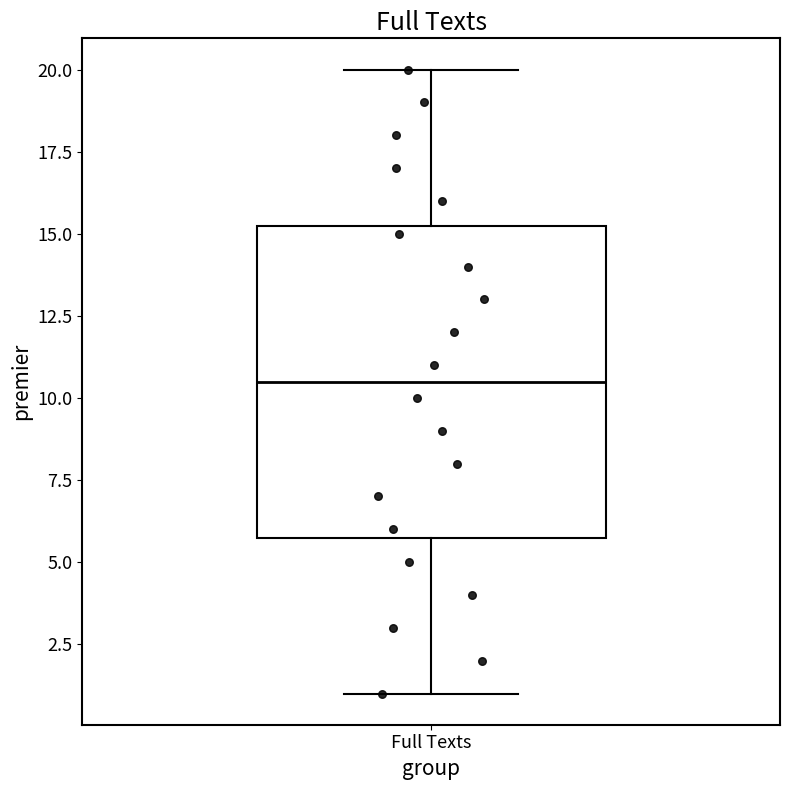

Transcribe this box plot: give where the median line is, the range the box spans, and where the two whiskers end, as read against the y-axis. The values are not printed on the chart, so give them approximately, as read against the axis.

median 10.5, box 6.0 to 15.5, whiskers 1.0 to 20.0